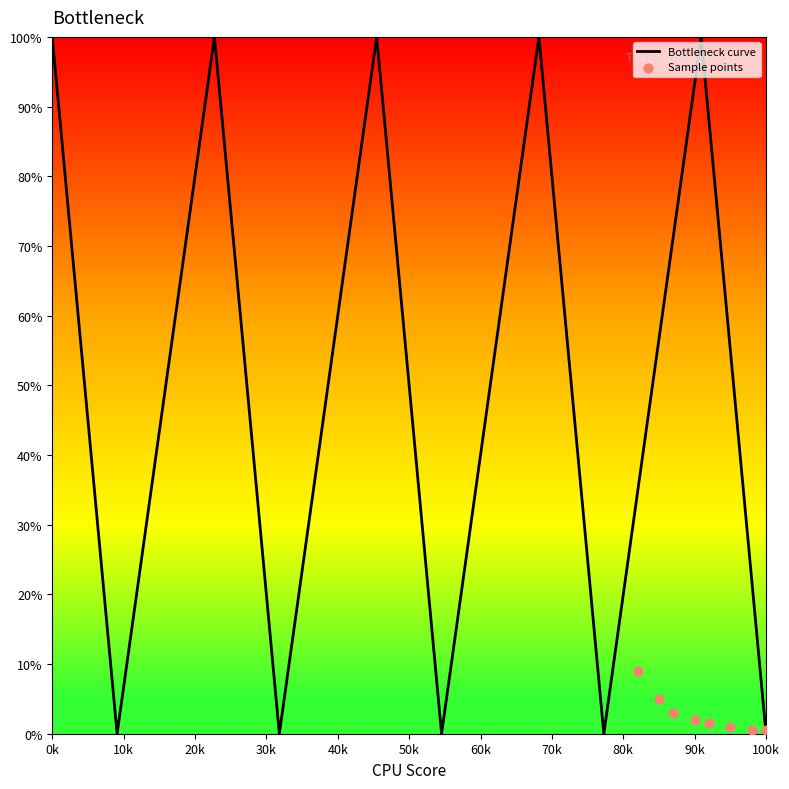

What is the change in value from 4 to 20?

-25